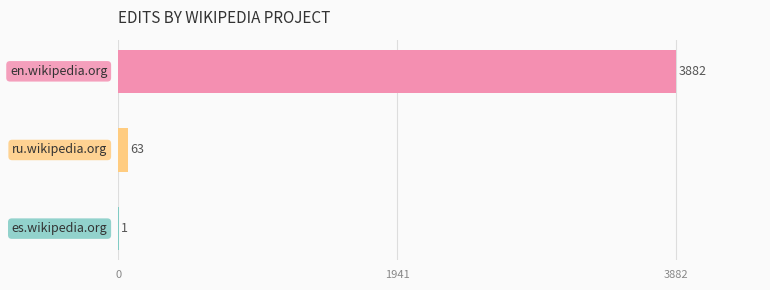

What is the greatest value displayed?

3882